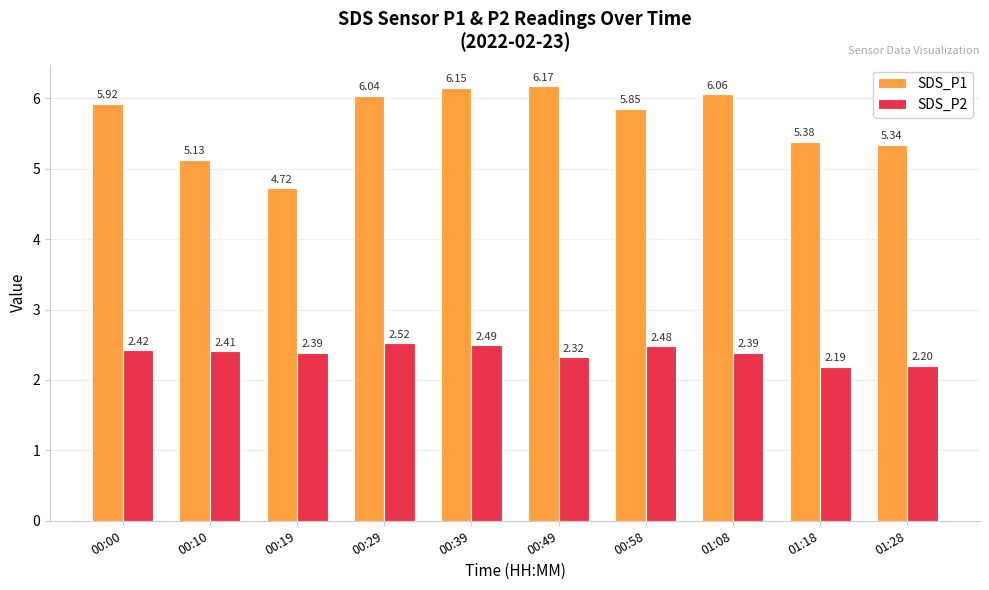

How many bars are there in total?

20